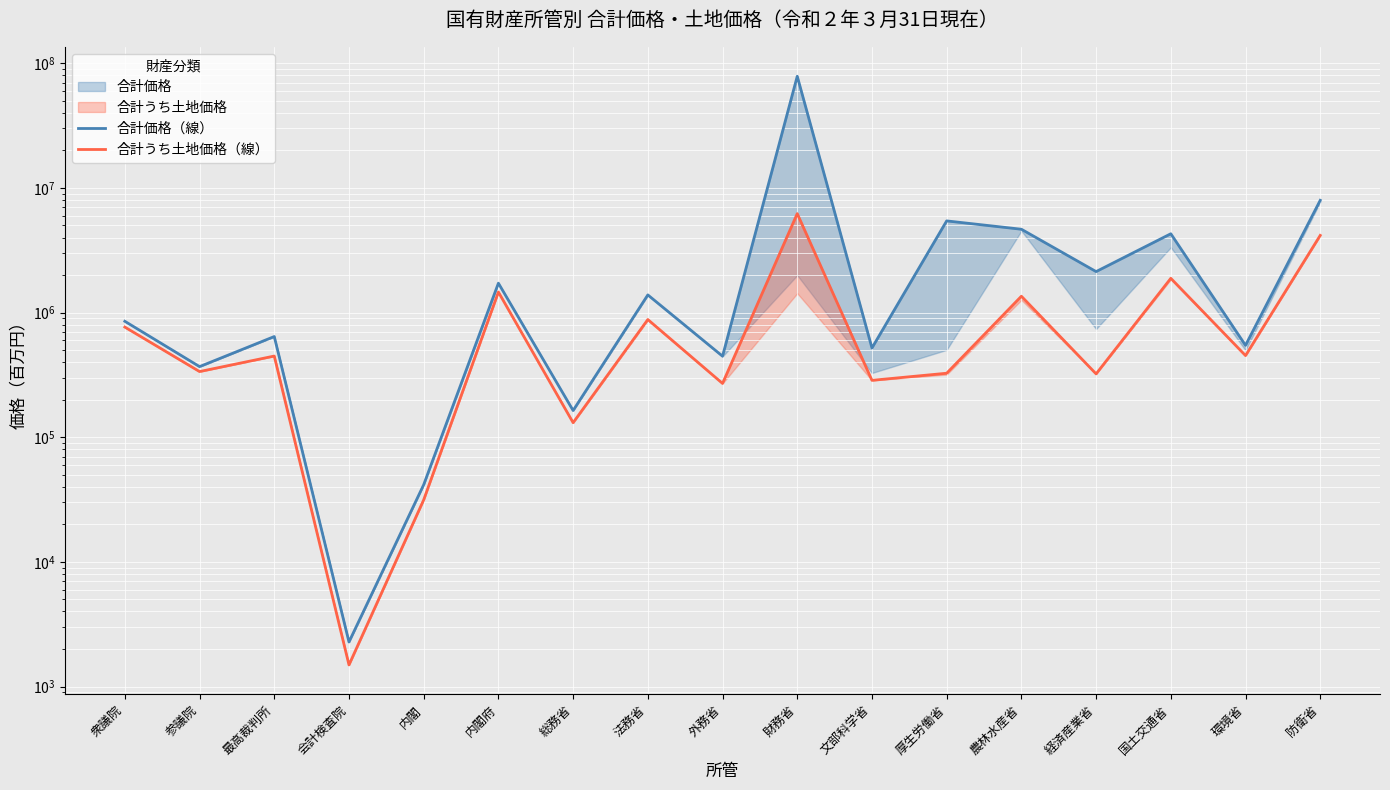

What is the maximum value shown in the chart?

78696171